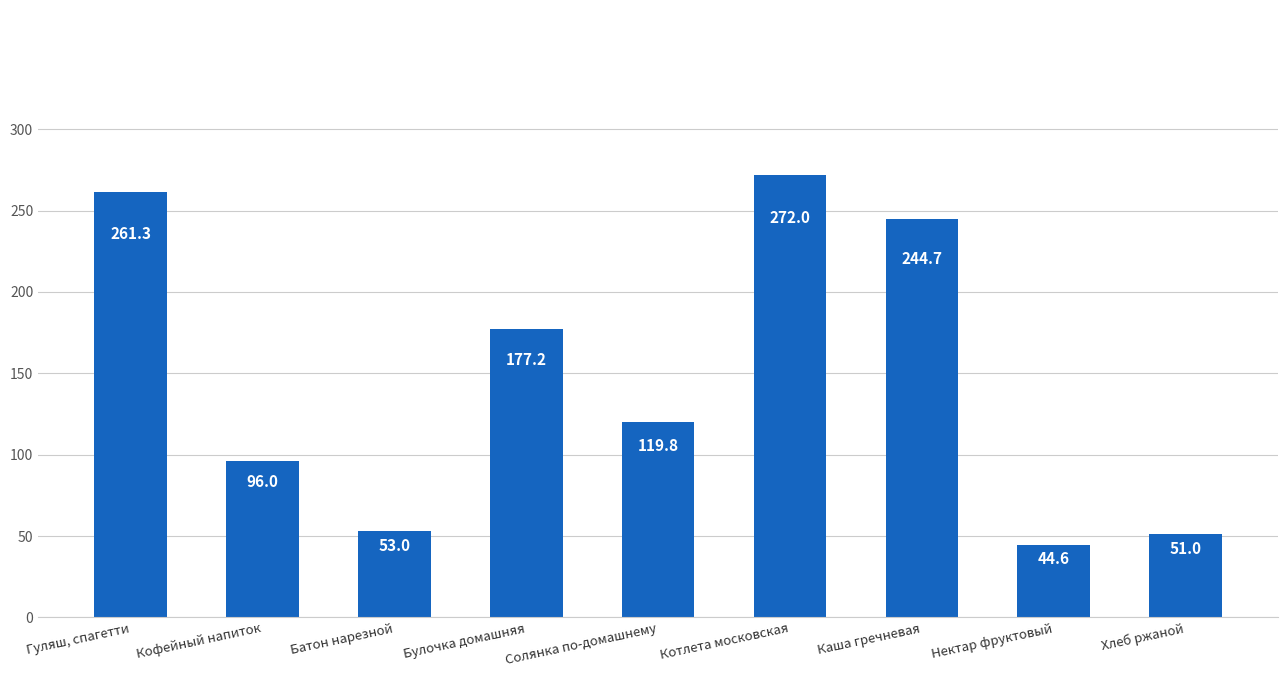

What is the smallest value displayed?

44.6